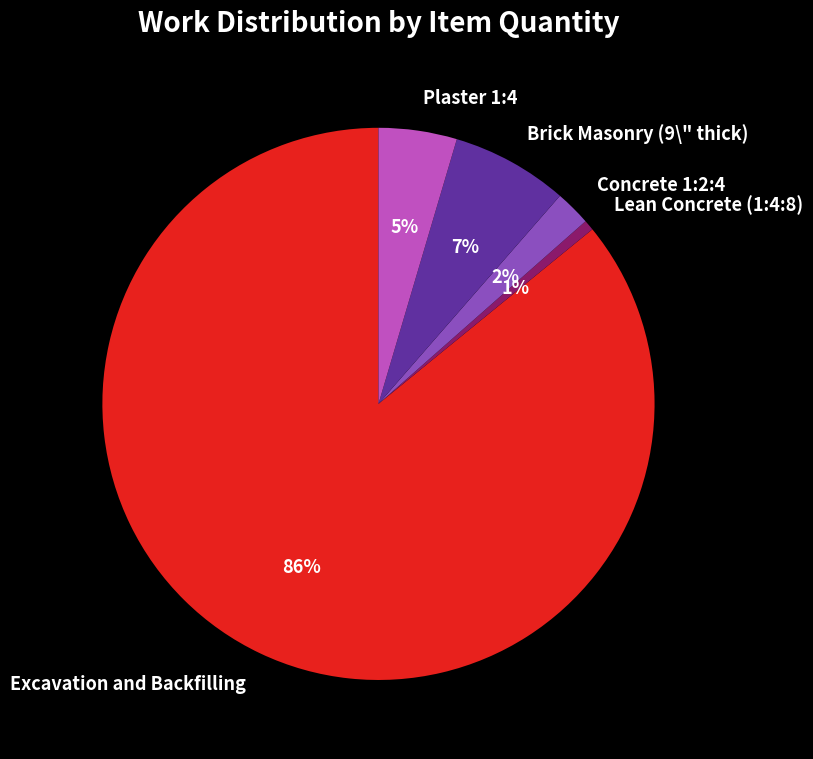

Which slice is the smallest?

Lean Concrete (1:4:8)